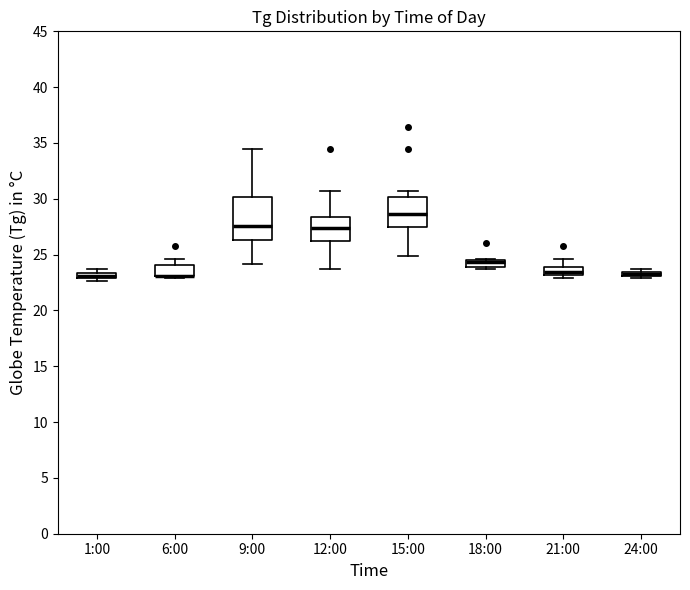

Where does the upper whisker of the box for 21:00 end on the y-axis? The values are not printed on the chart, so give them approximately, as read against the axis.

24.5